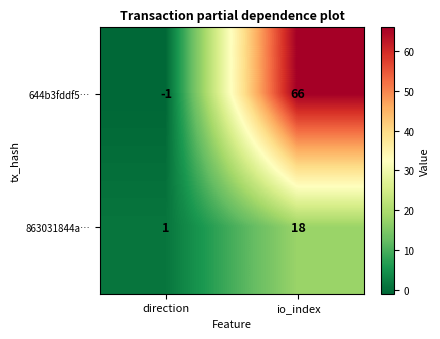

Rank the series by their maximum value, from lowest to highest.

863031844a…, 644b3fddf5…